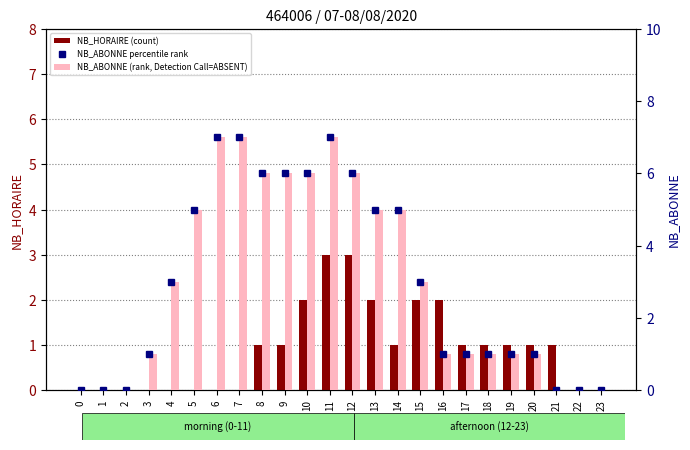

Reading right to left, list all the values displayed in this chart.

NB_HORAIRE (count): 0	0	1	1	1	1	1	2	2	1	2	3	3	2	1	1	0	0	0	0	0	0	0	0
NB_ABONNE percentile rank: 0	0	0	1	1	1	1	1	3	5	5	6	7	6	6	6	7	7	5	3	1	0	0	0
NB_ABONNE (rank, Detection Call=ABSENT): 0	0	0	1	1	1	1	1	3	5	5	6	7	6	6	6	7	7	5	3	1	0	0	0